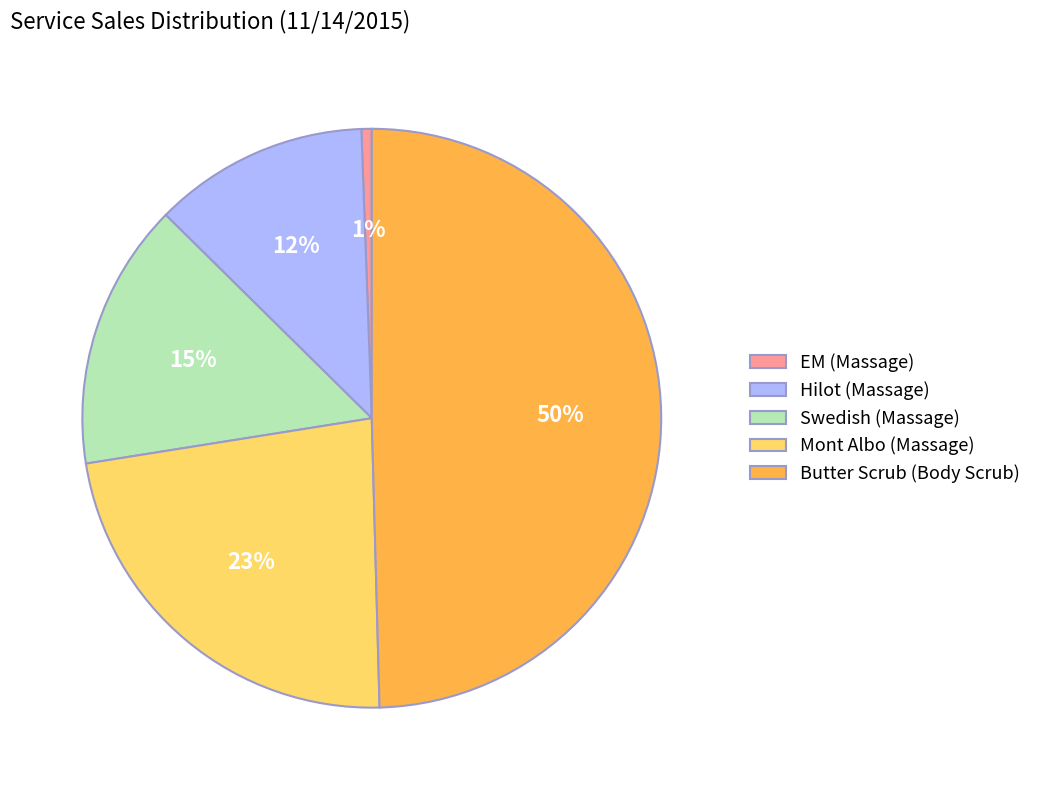

Combined, do Mont Albo (Massage) and Hilot (Massage) account for over 50%?

No